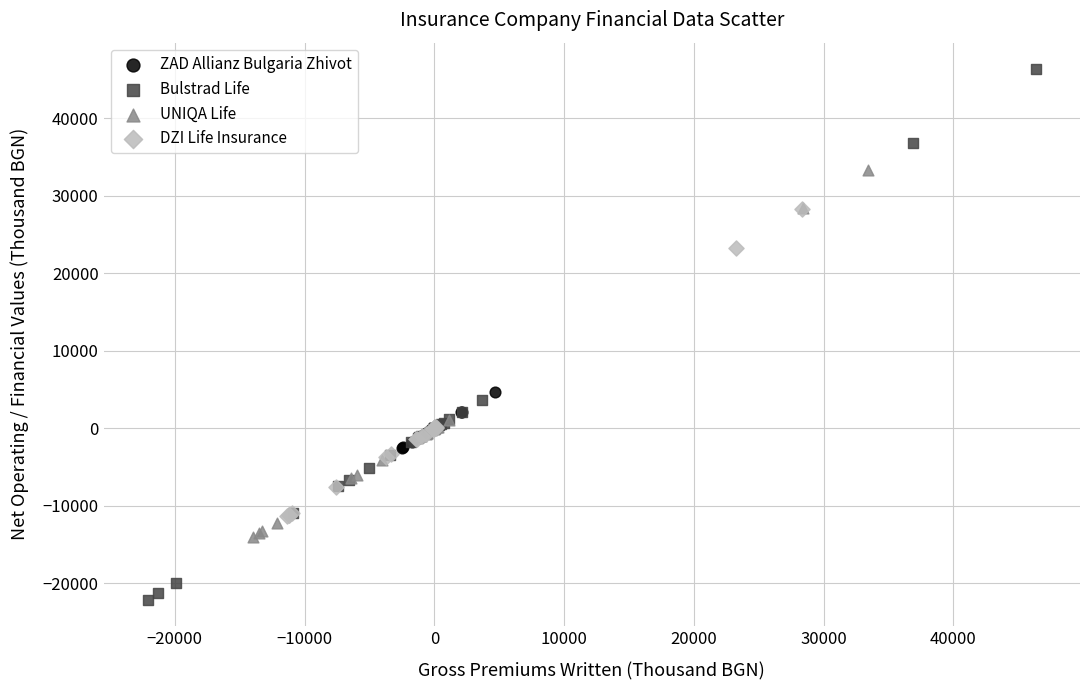

Which series contains the highest Y value?

Bulstrad Life